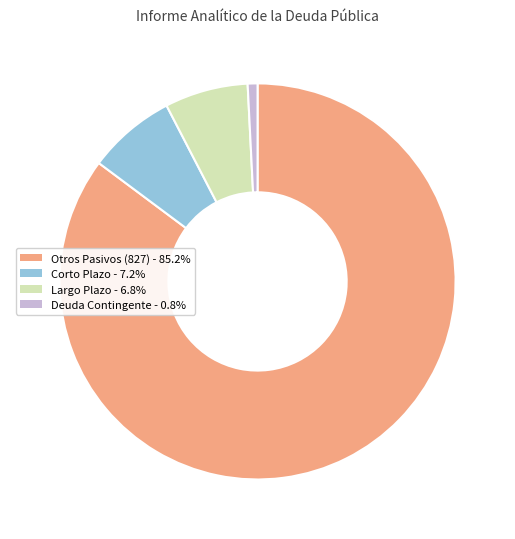

Approximately how many times larger is the value at Largo Plazo - 6.8% compared to Corto Plazo - 7.2%?

0.9